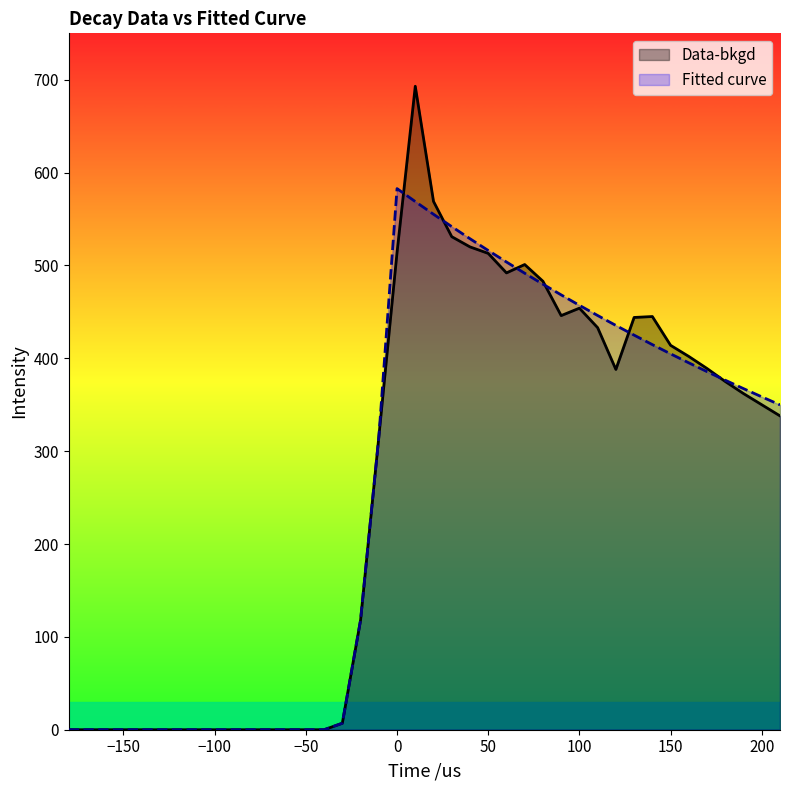

Rank the series at -130 from highest to lowest value.

Data-bkgd, Fitted curve